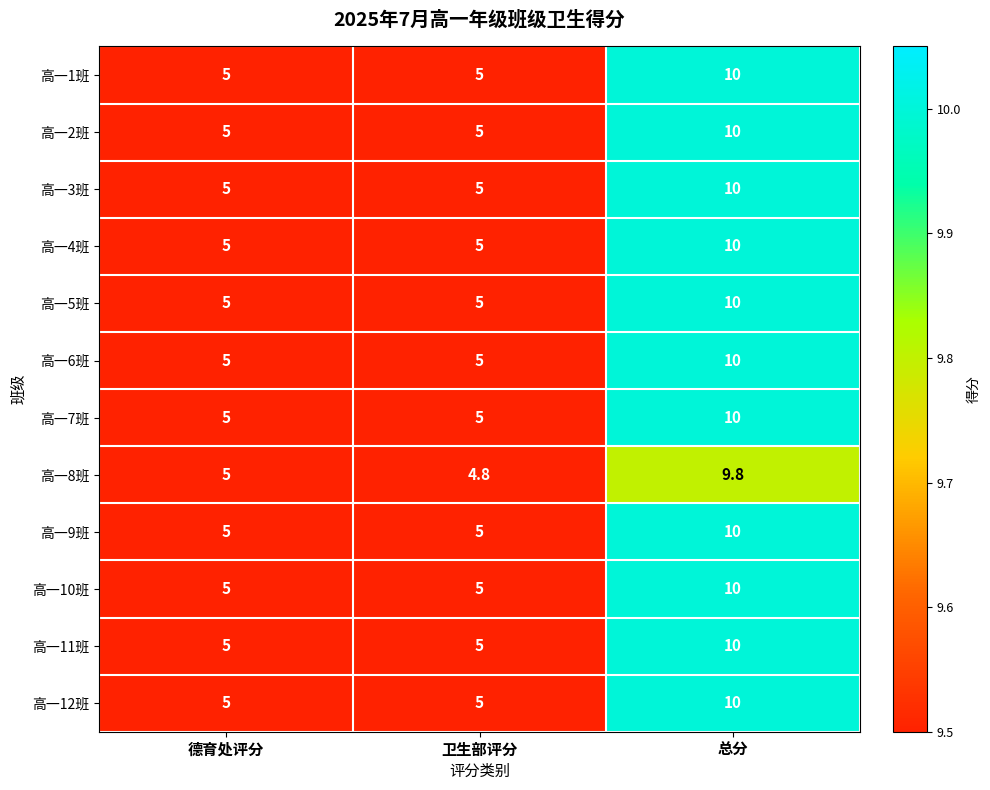

At which category is the sum across all series the highest?

总分